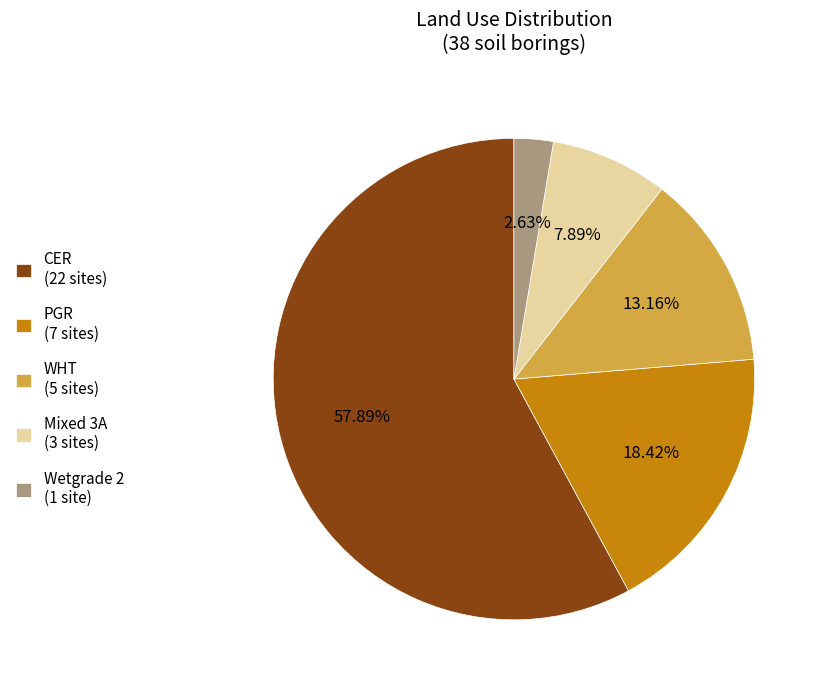

Is the sum of Mixed 3A (3 sites) and PGR (7 sites) greater than half?

No